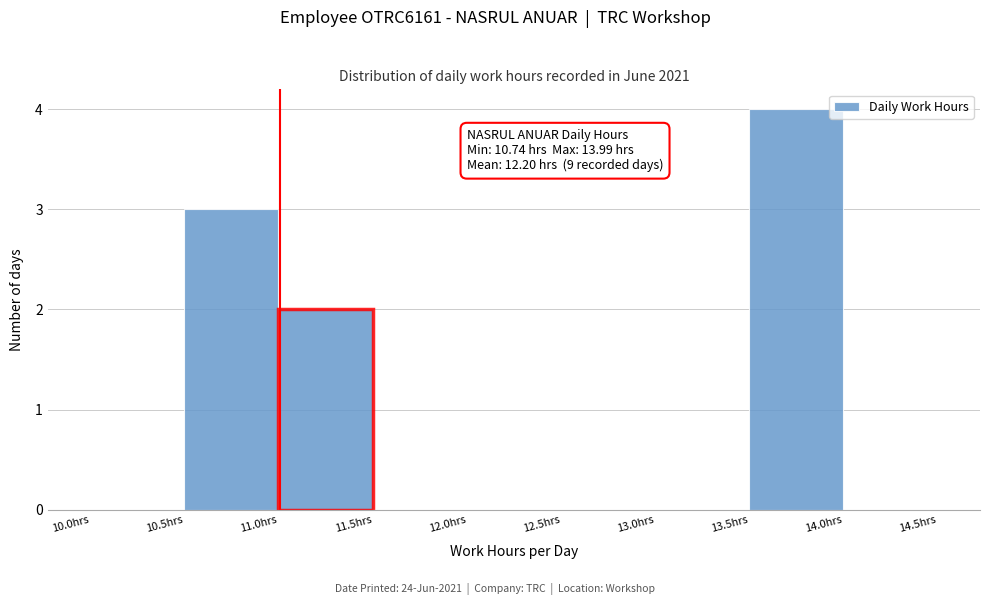

Over which range of the x-axis is the bar tallest?

13.5 to 14.0